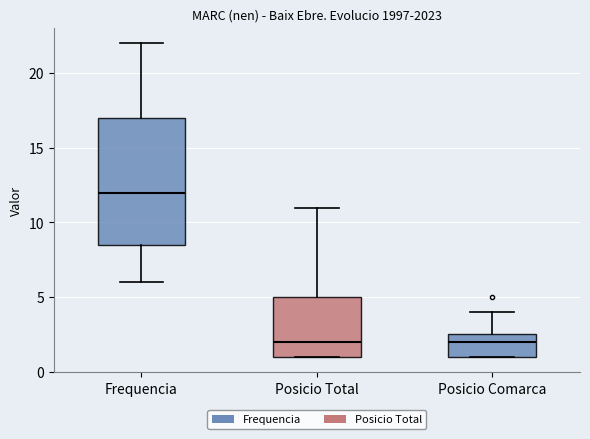

Where does the upper whisker of the box for Frequencia end on the y-axis? The values are not printed on the chart, so give them approximately, as read against the axis.

22.0